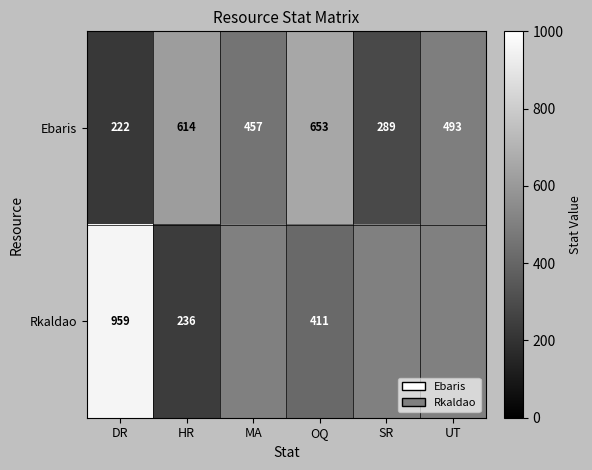

At which label does Ebaris reach its minimum?

DR